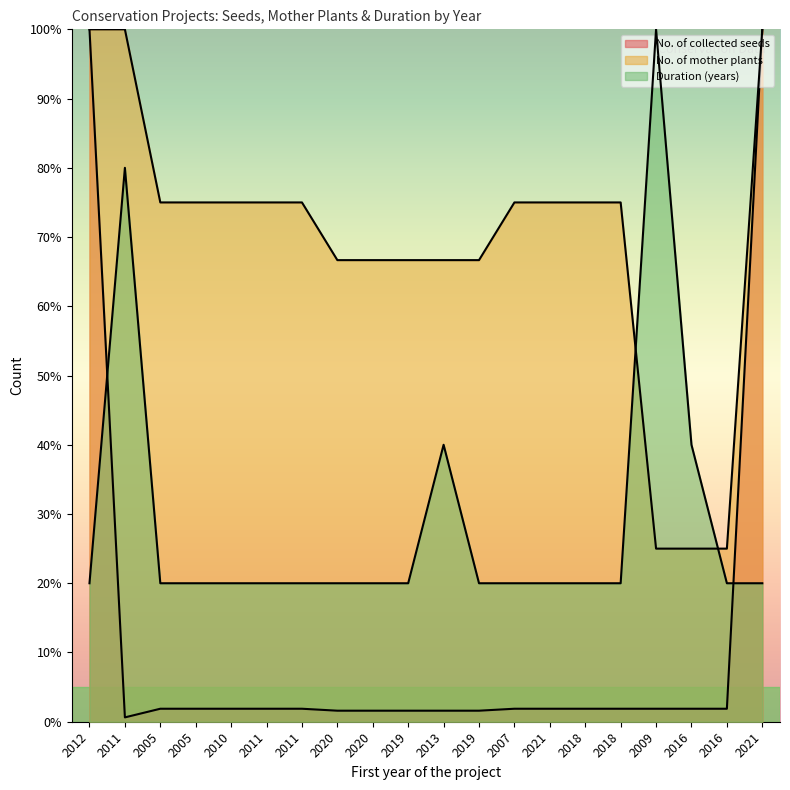

Between 2012 and 2010, which is larger?

2012